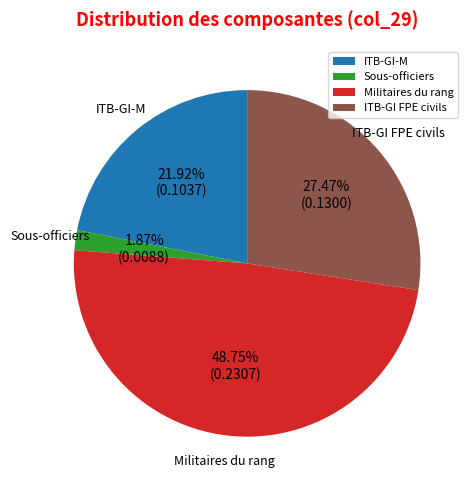

Is there a majority slice in this chart?

No